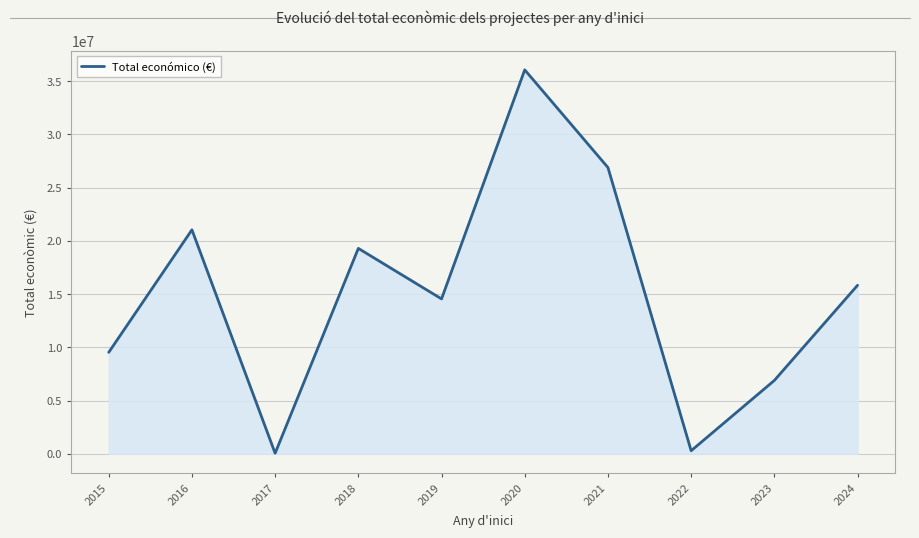

What is the change in value from 2015 to 2019?

+5021103